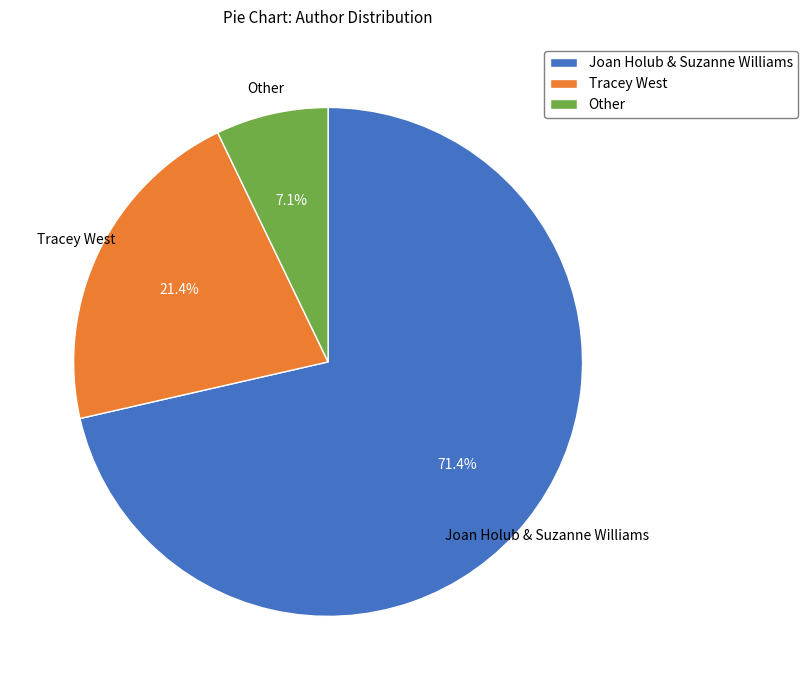

To the nearest percent, what is the difference between the Tracey West and Other slice percentages?

14%